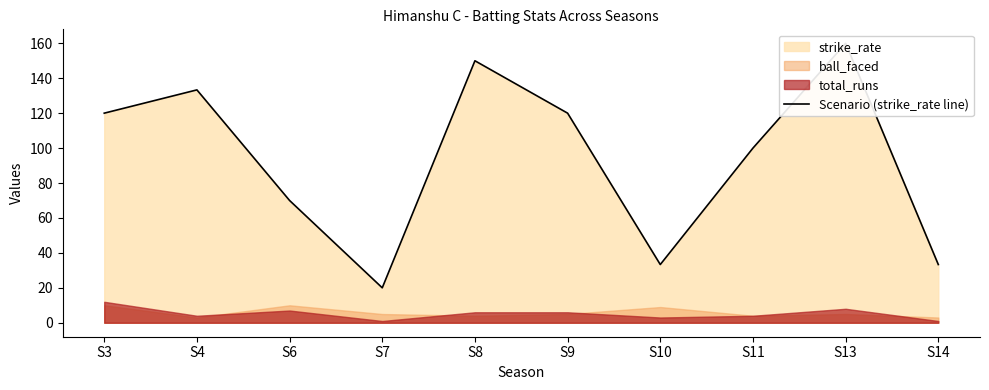

Reading right to left, what are all the values shown in this chart?

33.3	160.0	100.0	33.3	120.0	150.0	20.0	70.0	133.3	120.0